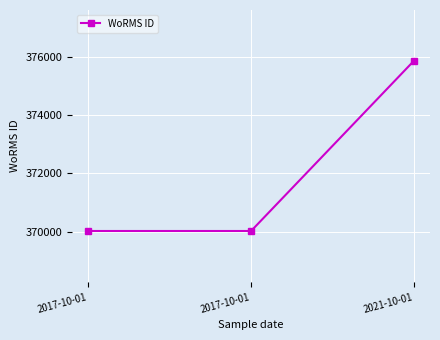

How many data points does each series have?

3